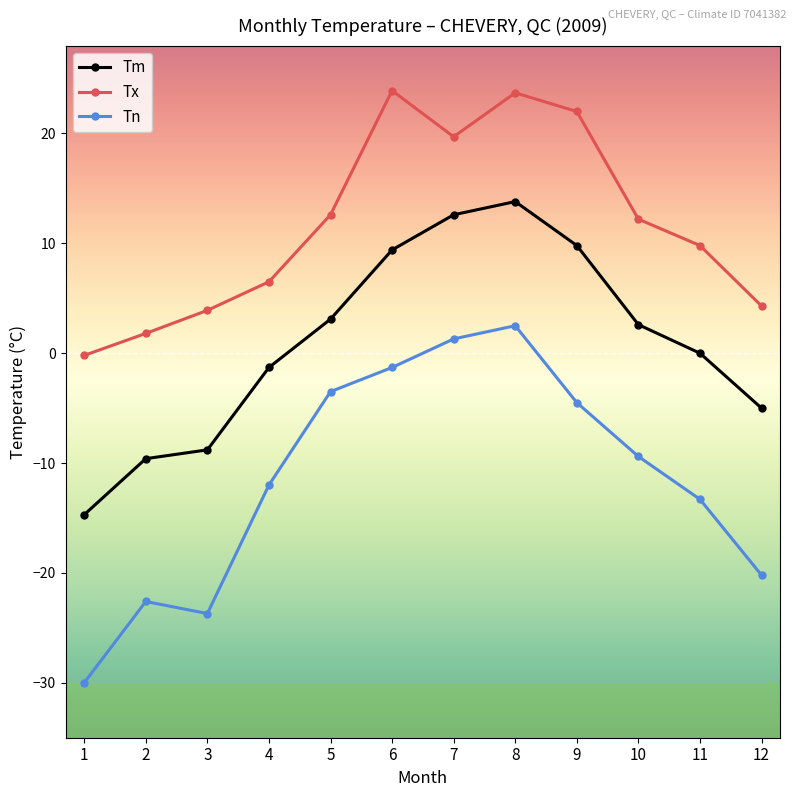

In Tn, how many points are higher than both neighbors (excluding endpoints)?

2